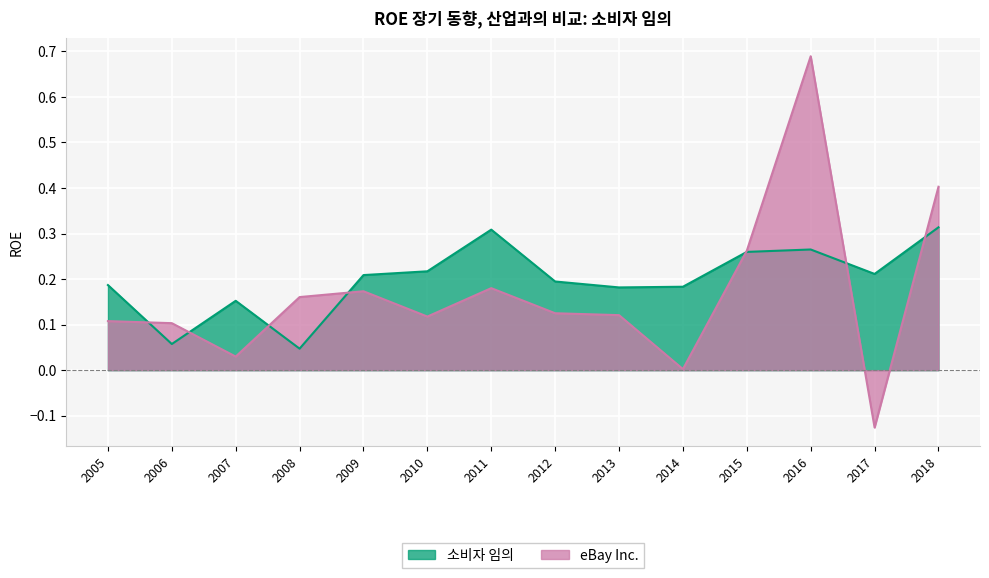

List the series in order of their peak value, highest first.

eBay Inc., 소비자 임의